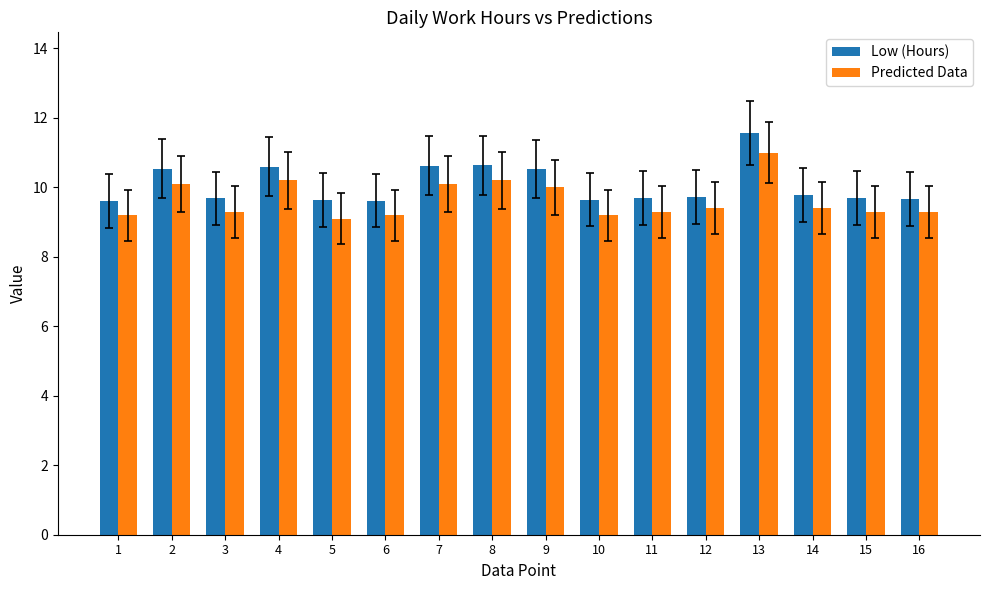

What is the average value of the Low (Hours) series?

10.1